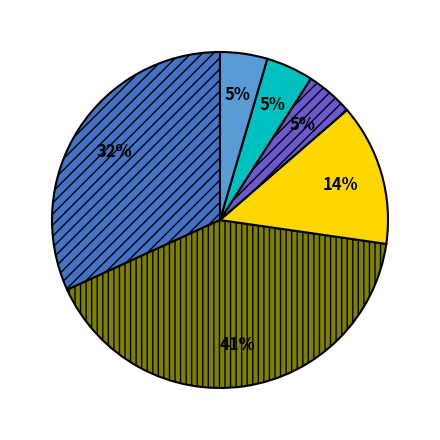

How many segments does this pie chart have?

6